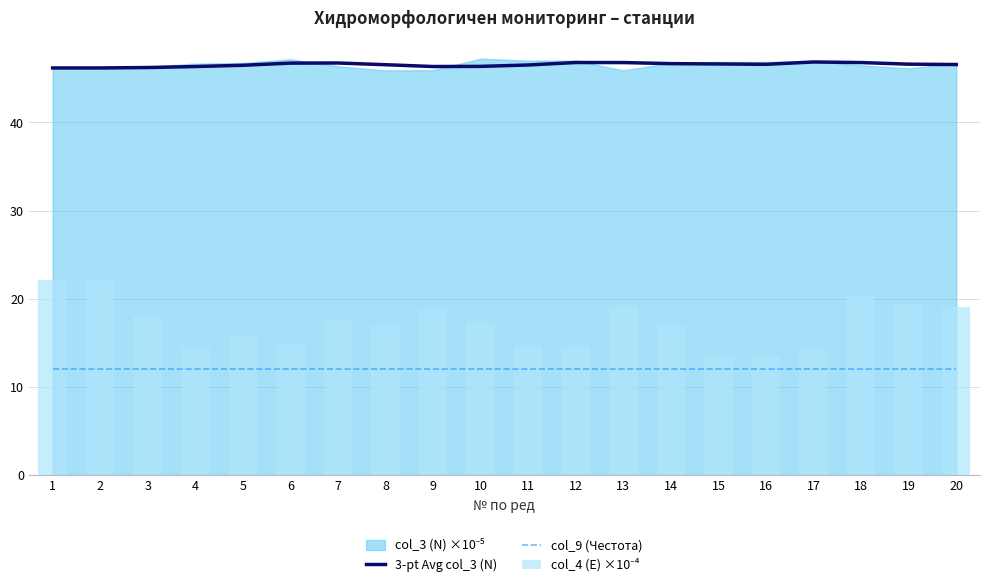

What is the maximum value shown in the chart?

46.9